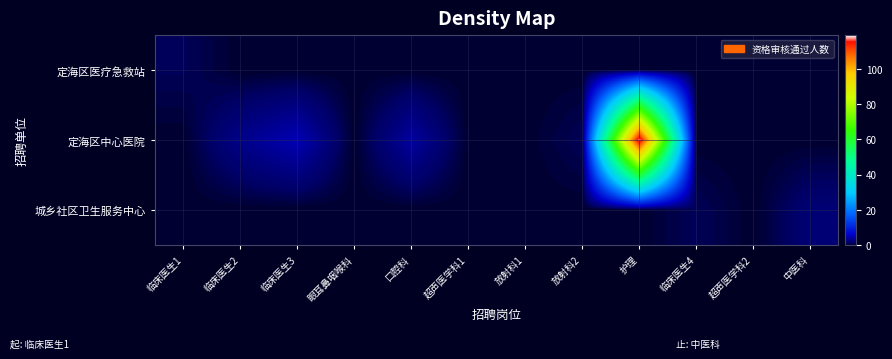

Which series has the largest range (max minus min)?

定海区中心医院